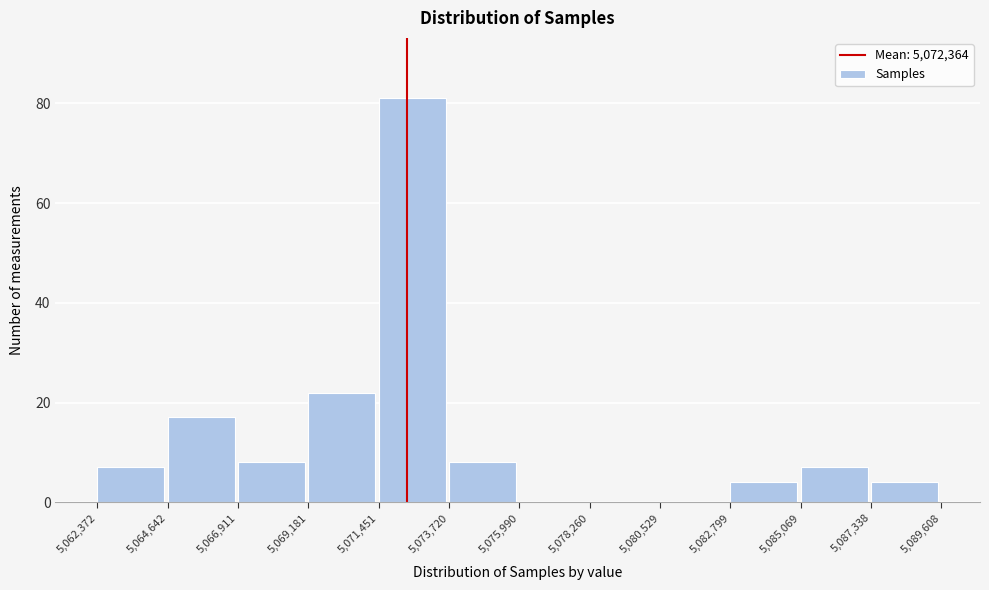

Over which range of the x-axis is the bar tallest?

5,071,451 to 5,073,720